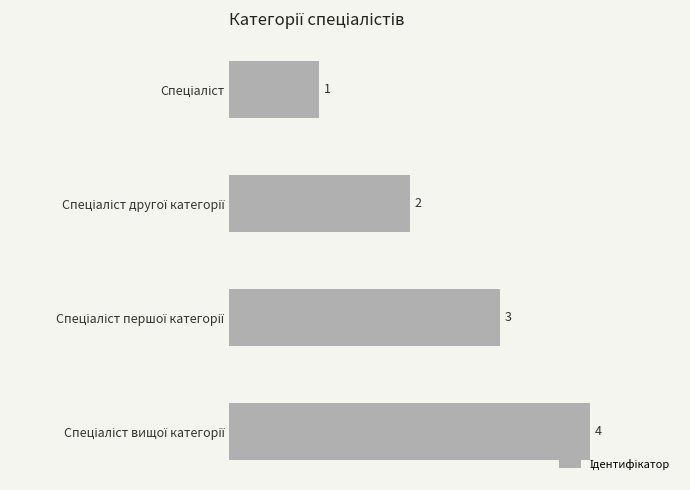

Count the values in the range 2 to 4.

3